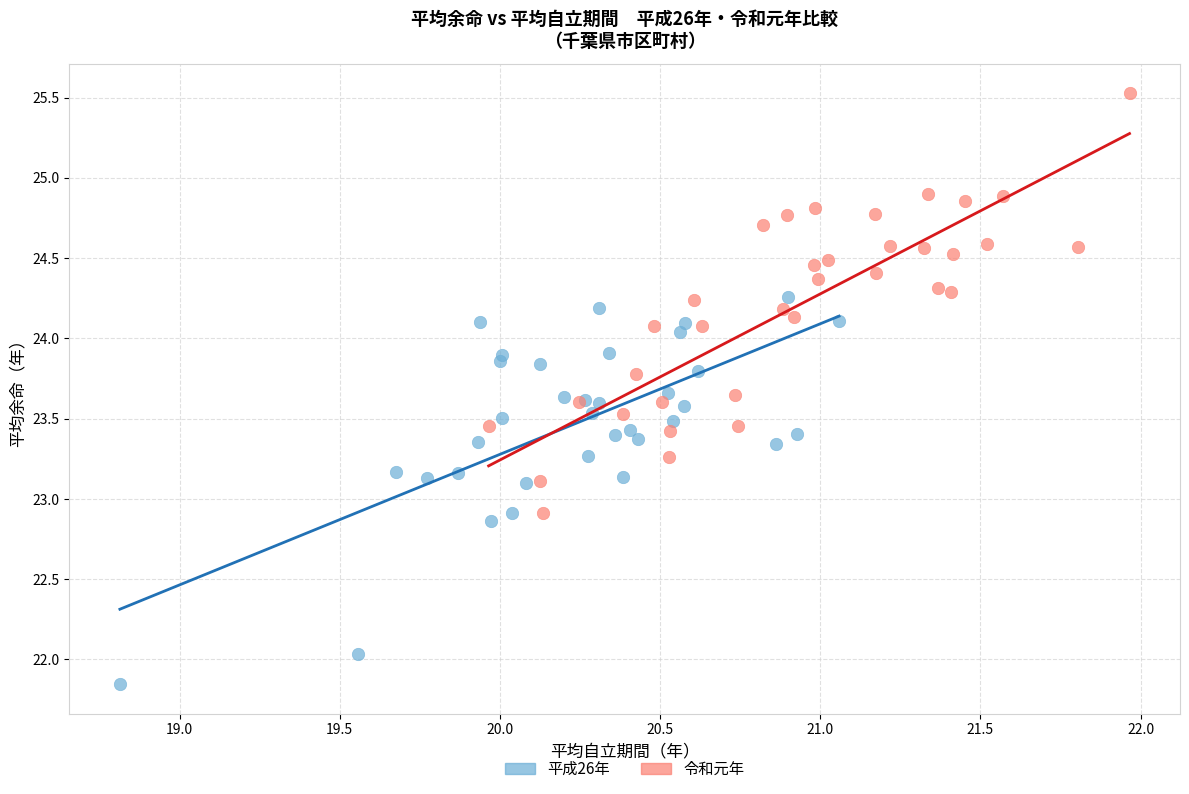

Which series reaches the maximum Y coordinate?

令和元年